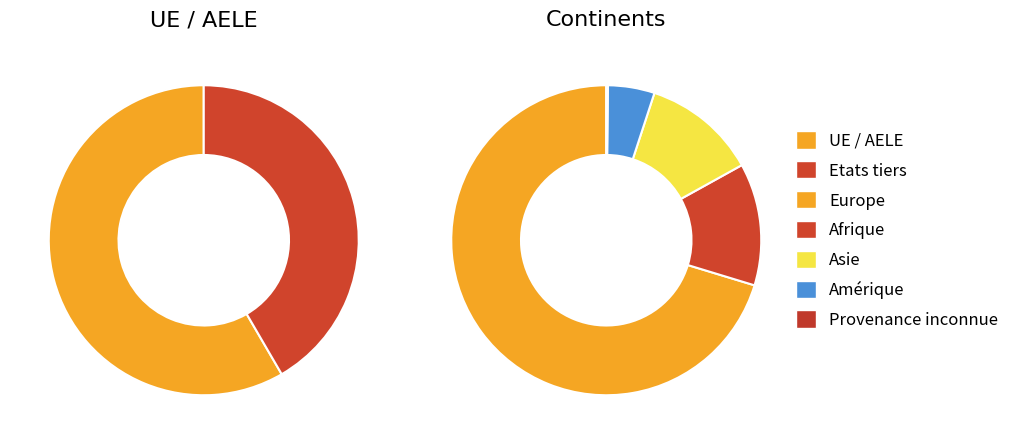

Do Afrique and Amérique together represent more than half of the pie?

No